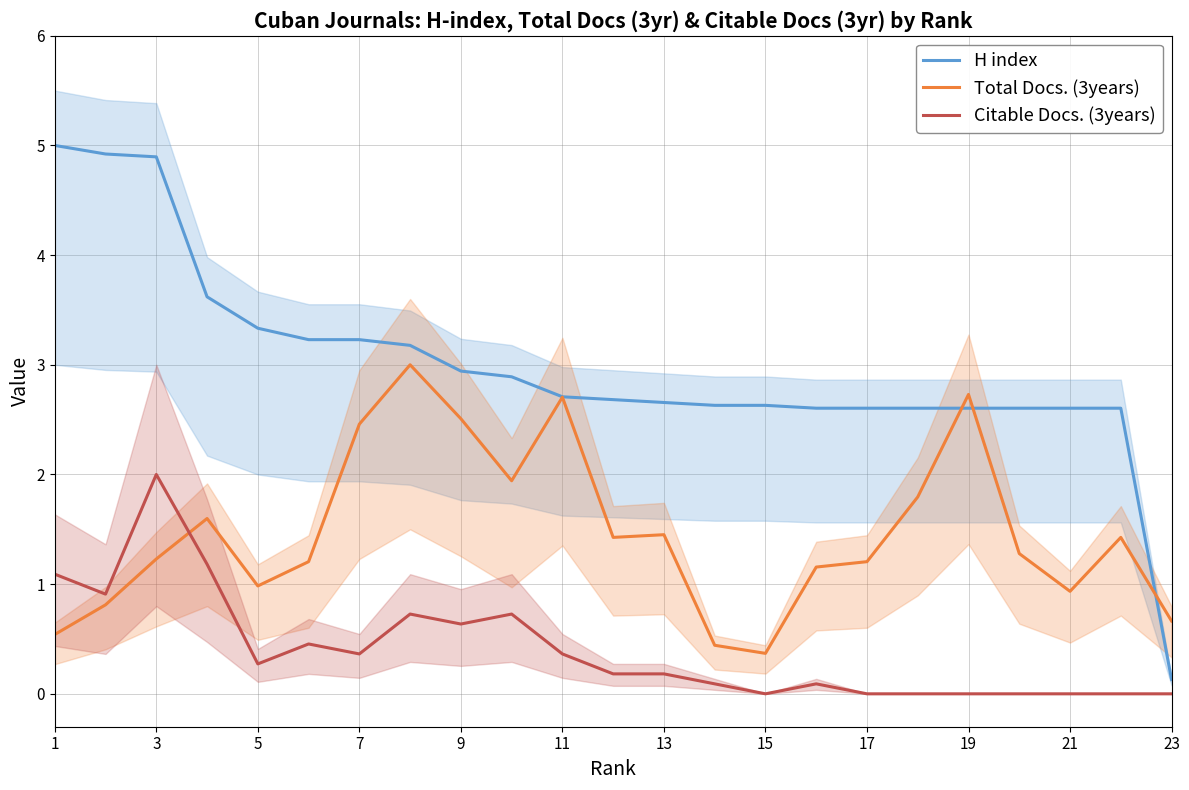

Does the chart have visible grid lines?

Yes